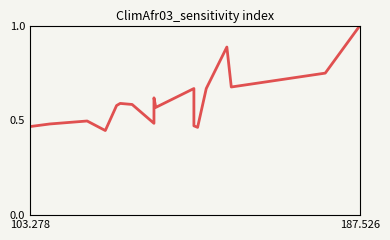

How many values are between 0 and 1?

20